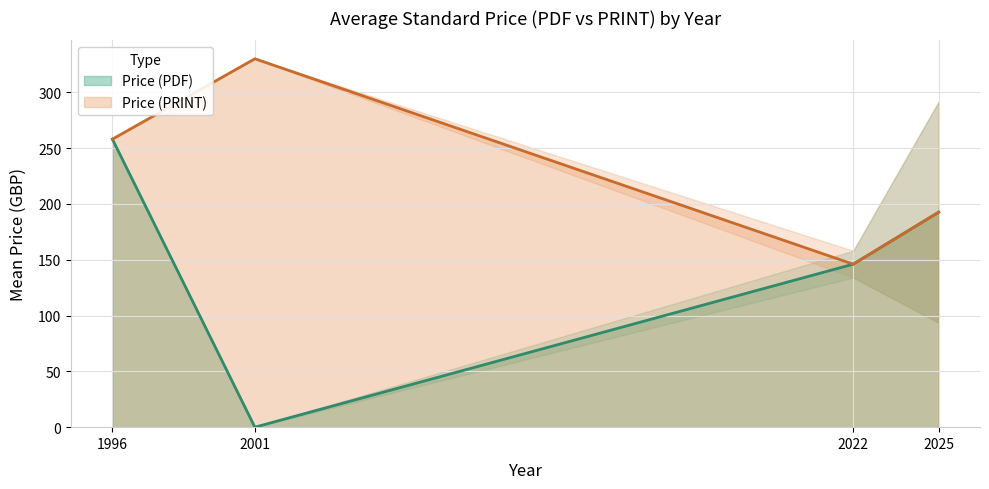

The Price (PDF) series shows 146.0 at 2022. True or false?

True